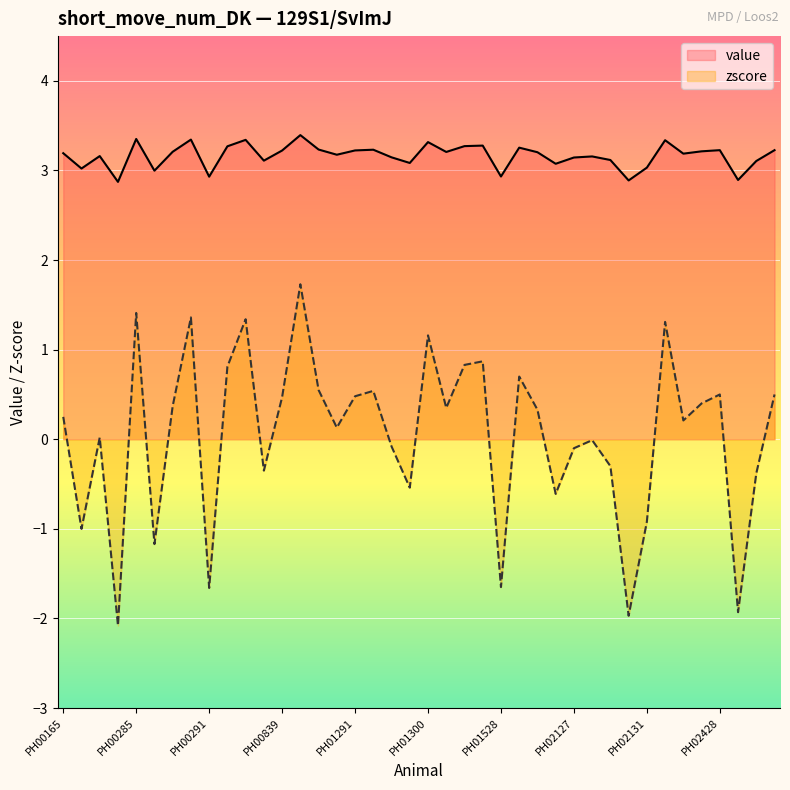

Reading right to left, transcribe all the data shown in this chart.

value: 3.2	3.1	2.9	3.2	3.2	3.2	3.3	3.0	2.9	3.1	3.2	3.1	3.1	3.2	3.3	2.9	3.3	3.3	3.2	3.3	3.1	3.1	3.2	3.2	3.2	3.2	3.4	3.2	3.1	3.3	3.3	2.9	3.3	3.2	3.0	3.4	2.9	3.2	3.0	3.2
zscore: 0.5	-0.4	-1.9	0.5	0.4	0.2	1.3	-0.9	-2.0	-0.3	-0.0	-0.1	-0.6	0.3	0.7	-1.6	0.9	0.8	0.3	1.2	-0.5	-0.1	0.5	0.5	0.1	0.6	1.7	0.5	-0.3	1.3	0.8	-1.7	1.4	0.4	-1.2	1.4	-2.1	0.0	-1.0	0.2